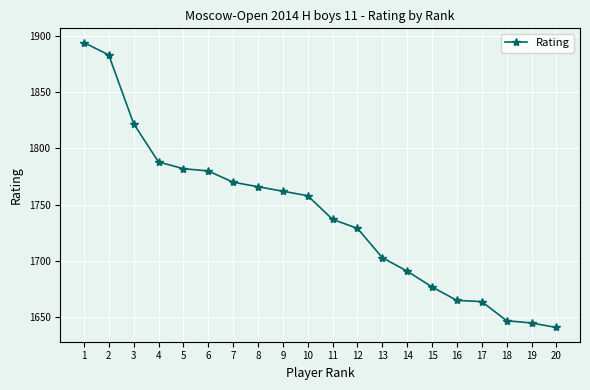

How many lines are shown in the chart?

1